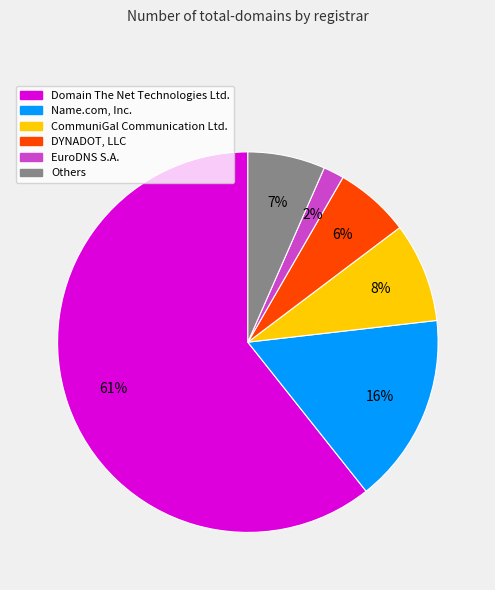

To the nearest percent, what is the average slice percentage?

17%